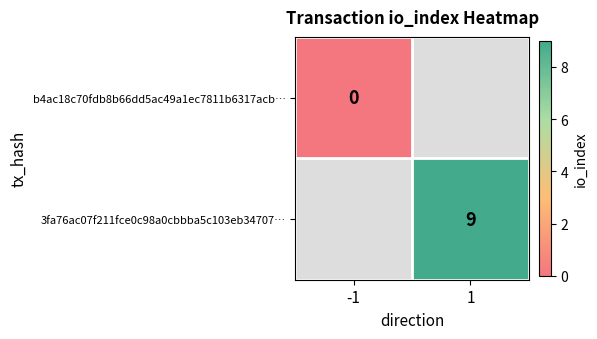

The 3fa76ac07f211fce0c98a0cbbba5c103eb34707… series shows 9 at 1. True or false?

True